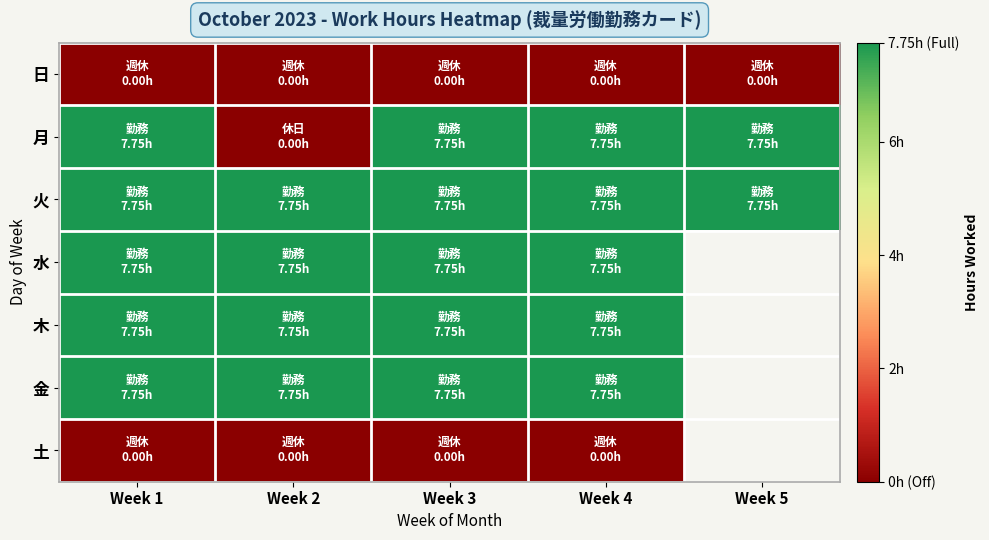

Which series has the widest spread of values?

月